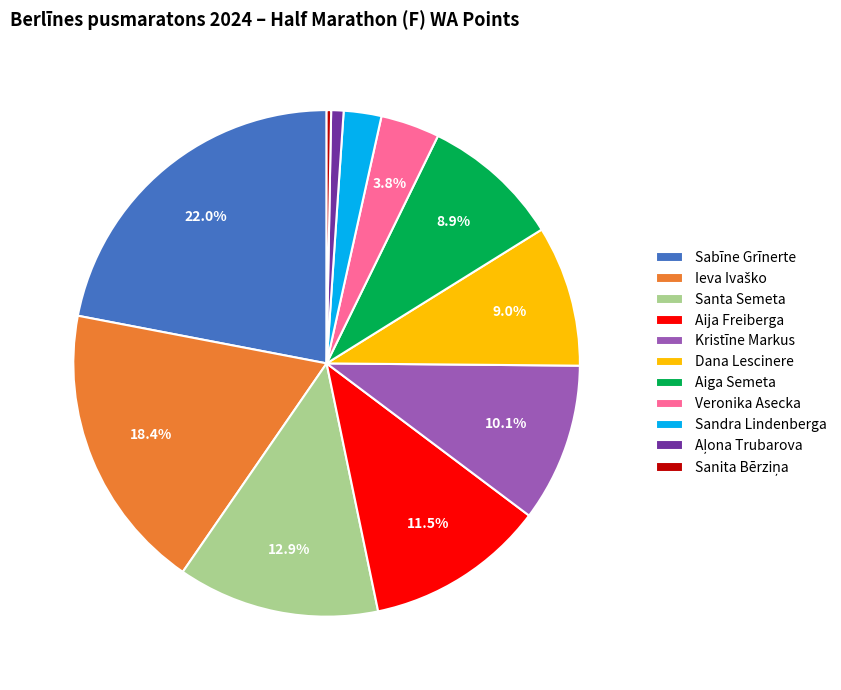

Which has a higher value, Dana Lescinere or Sabīne Grīnerte?

Sabīne Grīnerte